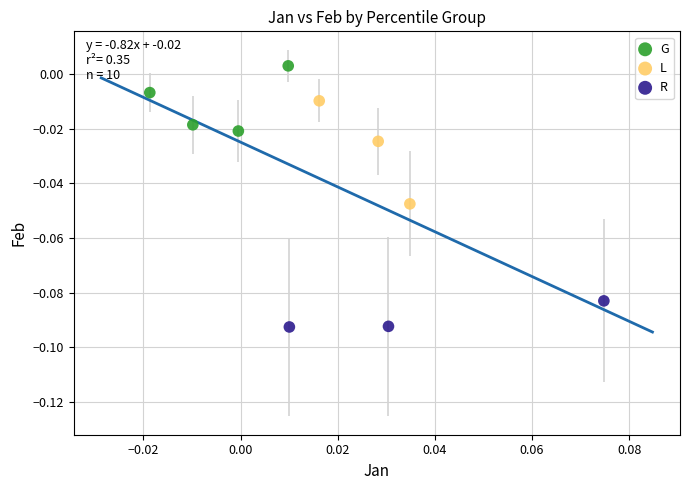

Which series reaches the maximum Y coordinate?

G